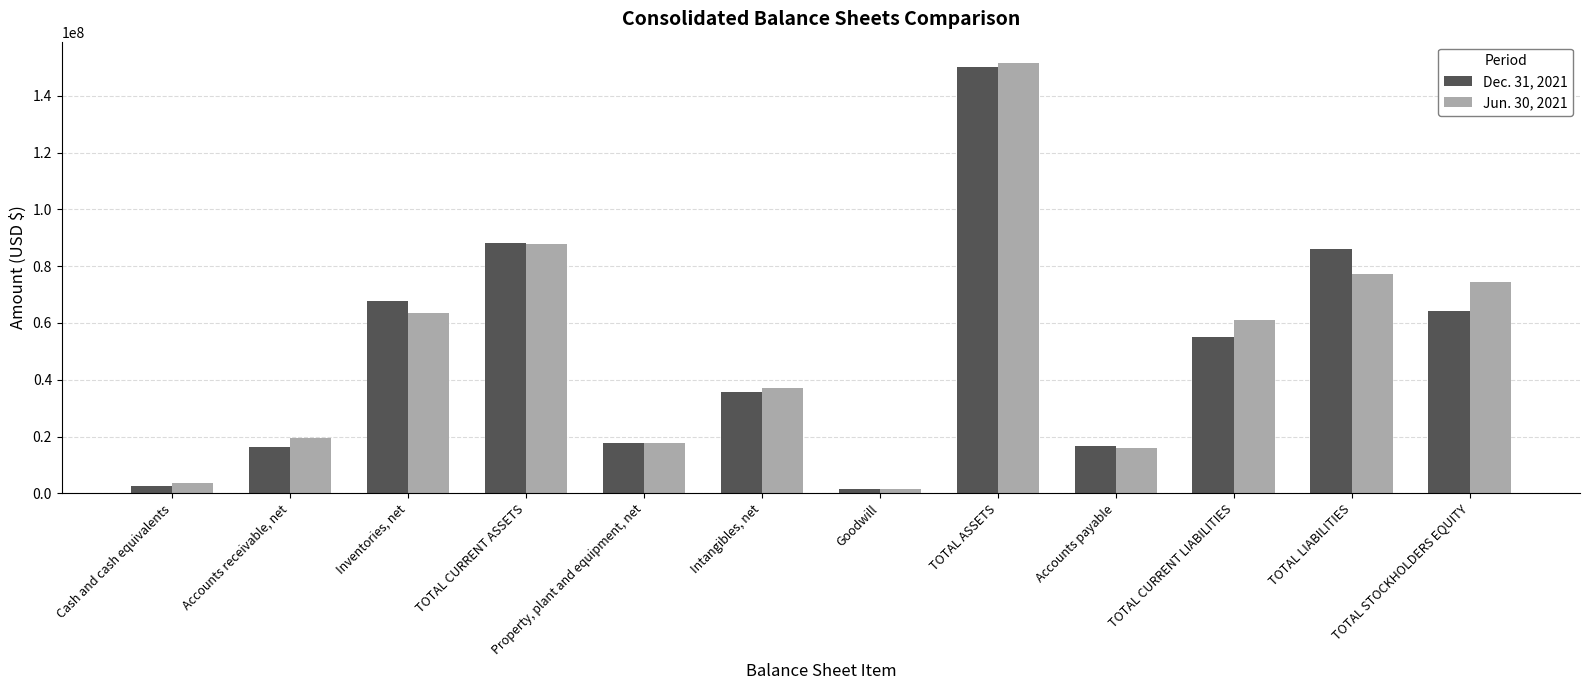

Where is Dec. 31, 2021 nearest to the value 75925316?

Inventories, net